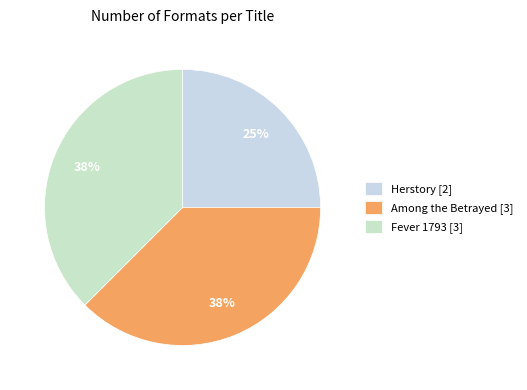

Count the number of slices in the pie.

3